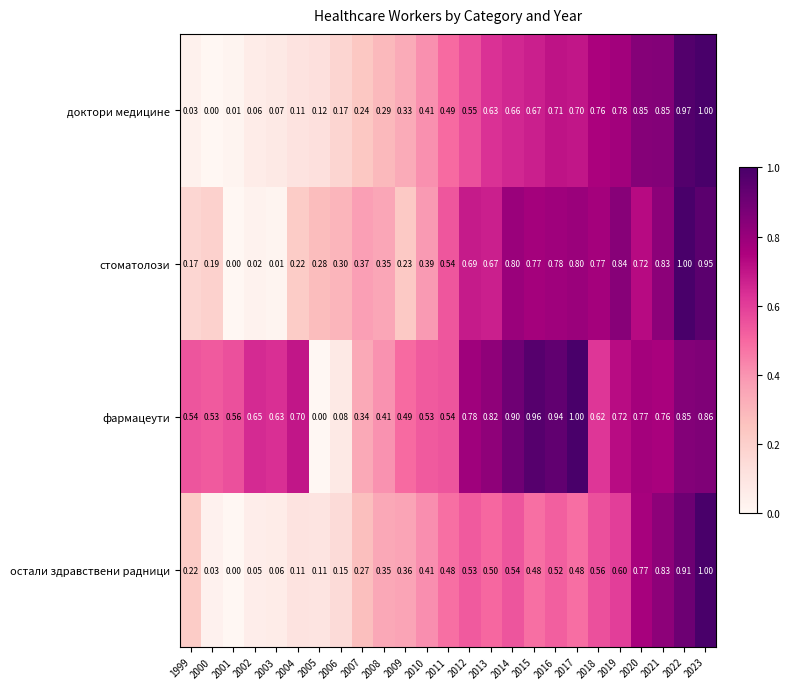

How many categories are shown in the chart?

25